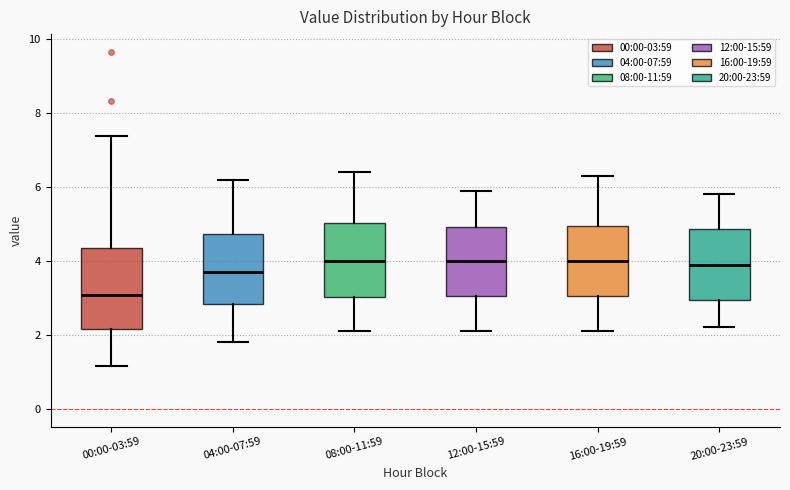

Comparing the boxes themselves (not the whiskers), which one is the tallest?

00:00-03:59